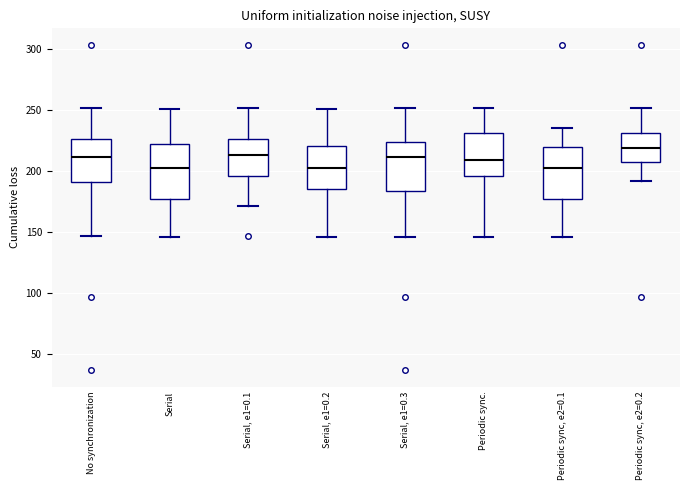

Which box's median line is the highest?

Periodic sync, e2=0.2